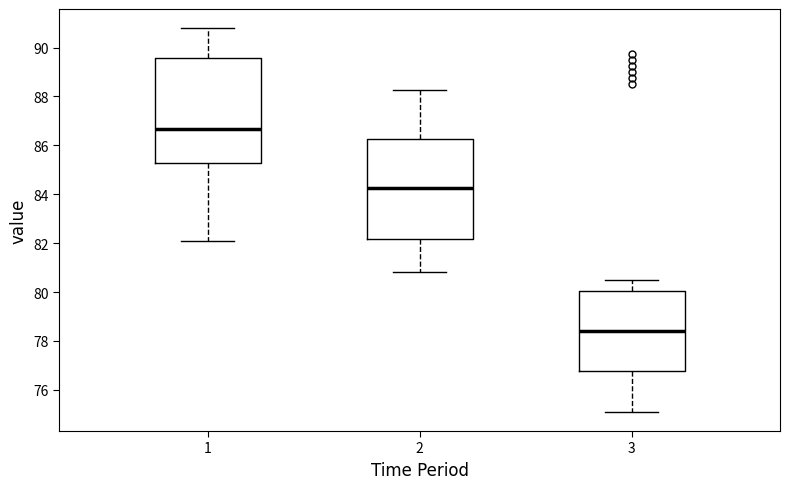

Reading left to right, transcribe this box plot: for each box, give where its median line is, the range the box spans, and where its two whiskers end, as read against the y-axis. The values are not printed on the chart, so give them approximately, as read against the axis.

1: median 86.6, box 85.2 to 89.6, whiskers 82.0 to 90.8
2: median 84.2, box 82.2 to 86.2, whiskers 80.8 to 88.2
3: median 78.4, box 76.8 to 80.0, whiskers 75.2 to 80.6